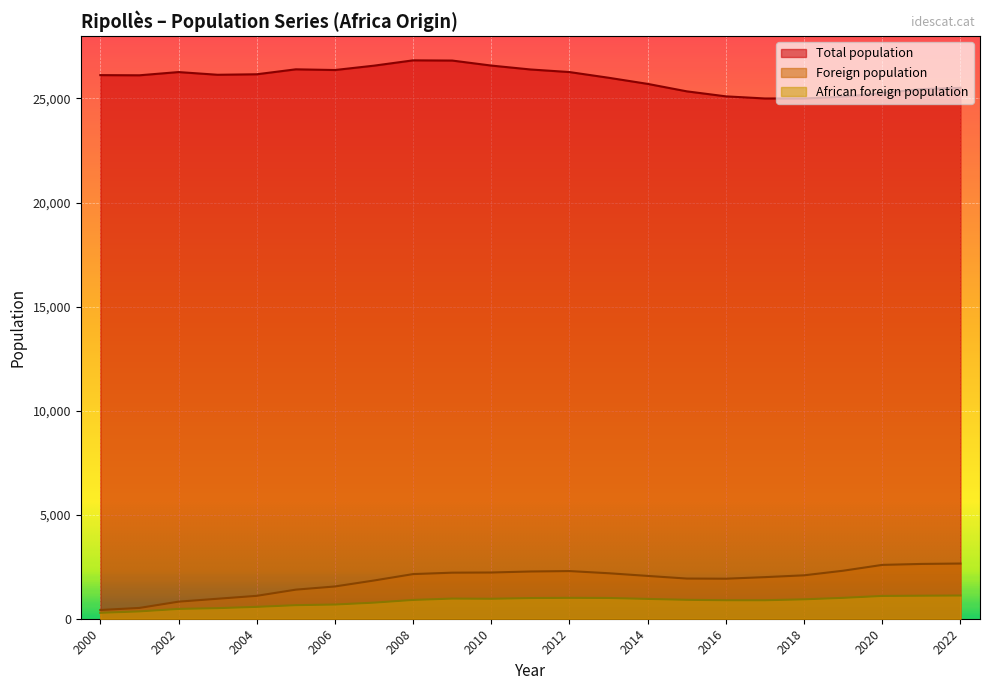

What is the value of the Foreign population point at the 12th from the left?

2270